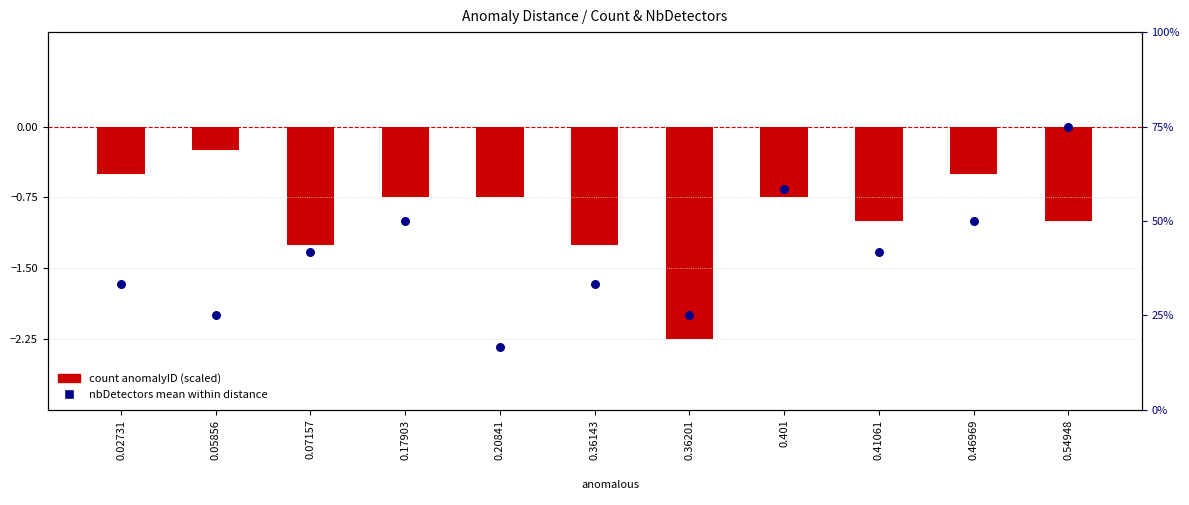

Which series has the largest Y range (max minus min)?

nbDetectors mean (percentile rank)